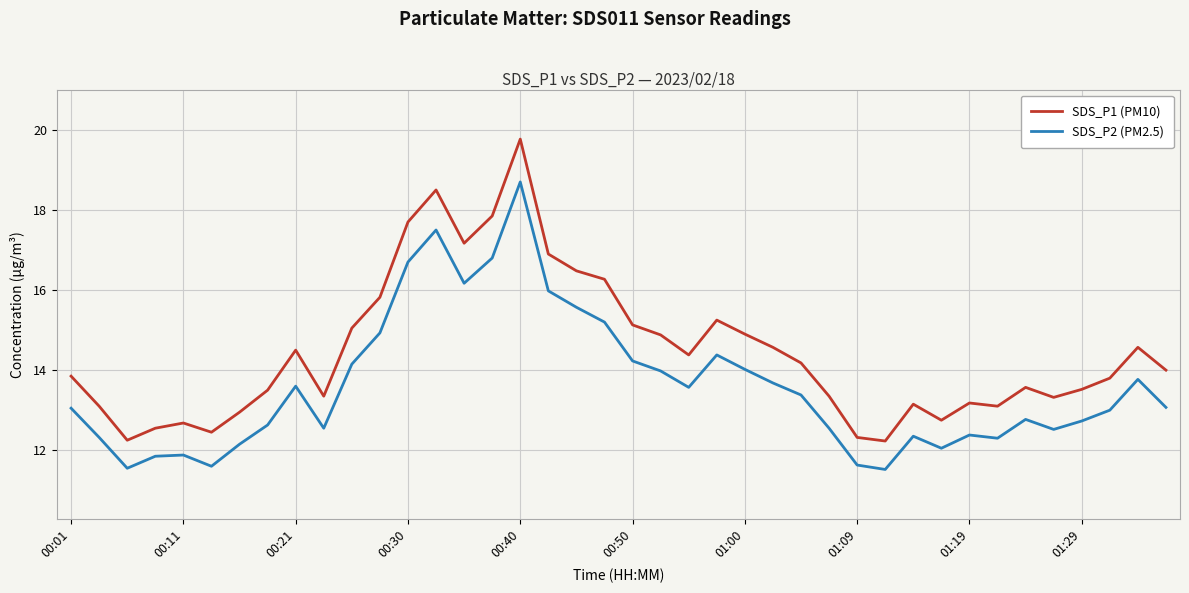

How many lines are shown in the chart?

2